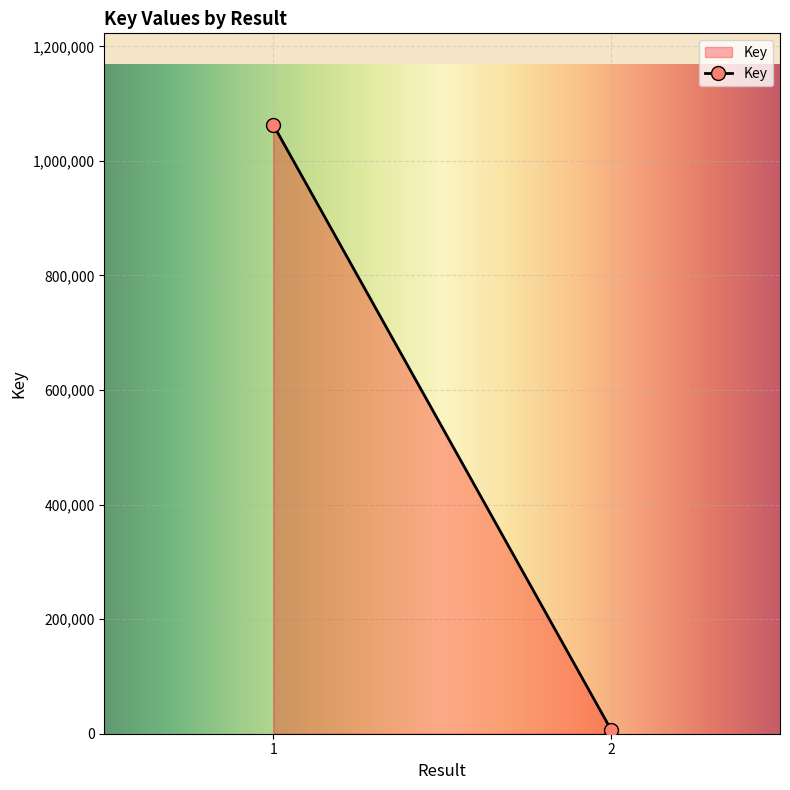

What is the average value?

535070